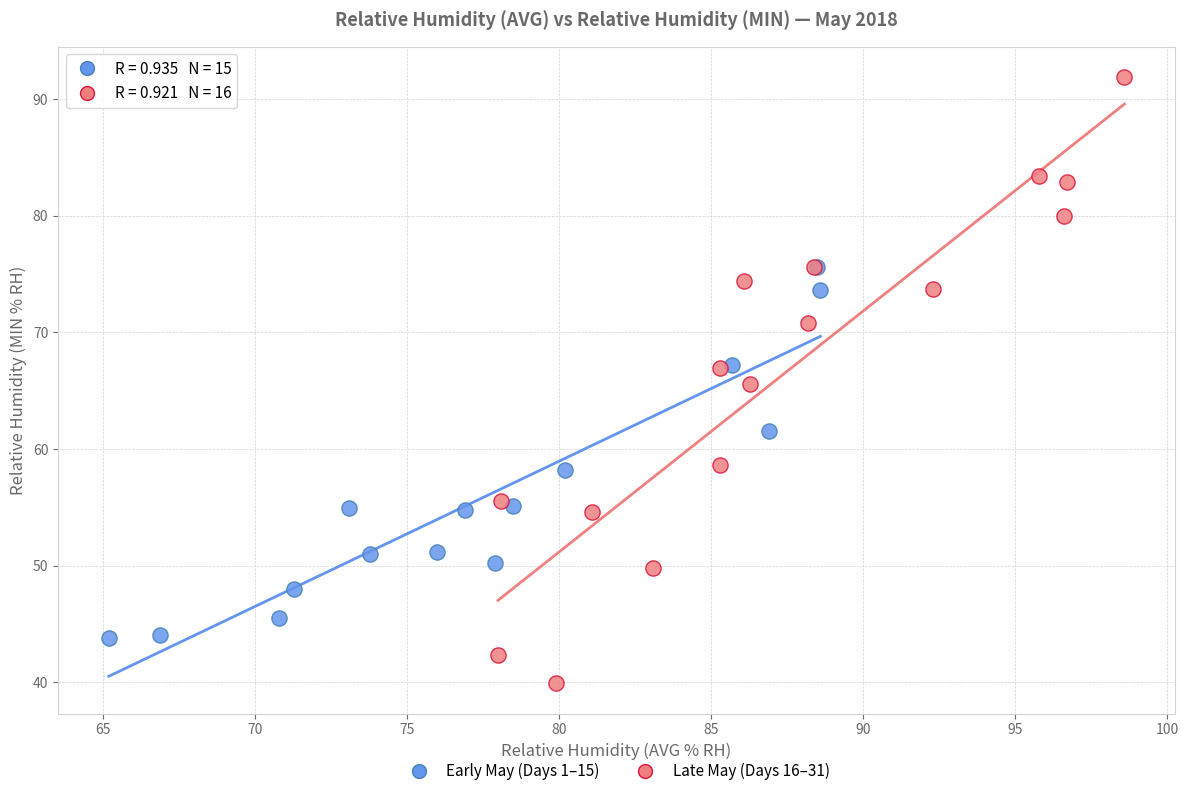

Which series contains the highest Y value?

Late May (Days 16–31)